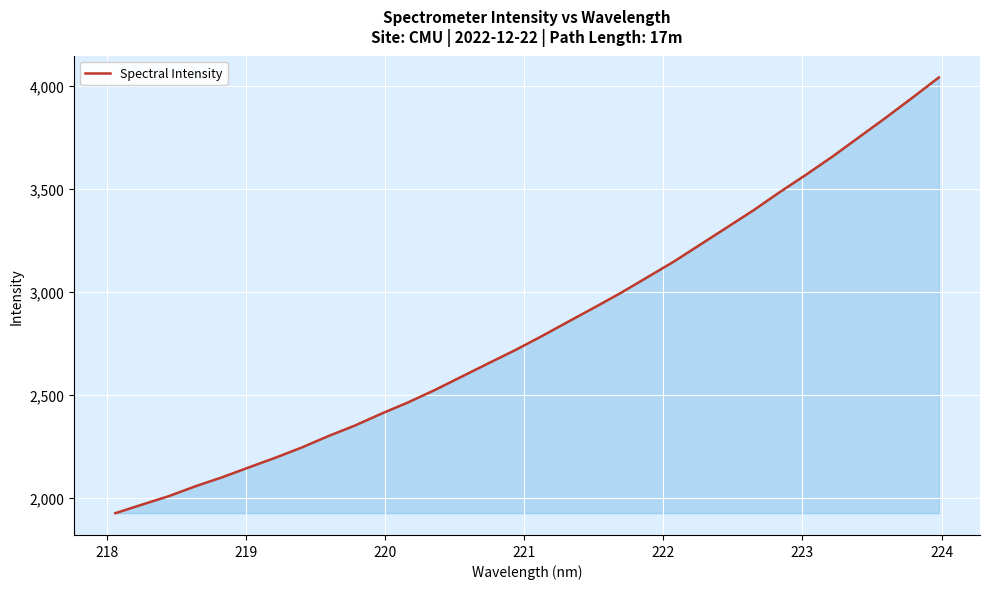

What is the smallest value displayed?

1927.2